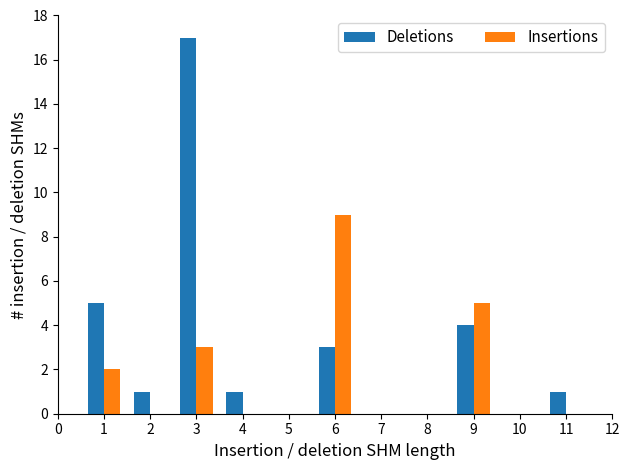

Reading left to right, transcribe all the data shown in this chart.

Deletions: 1=5	2=1	3=17	4=1	6=3	7=0	8=0	9=4	10=0	11=1
Insertions: 1=2	2=0	3=3	4=0	6=9	7=0	8=0	9=5	10=0	11=0